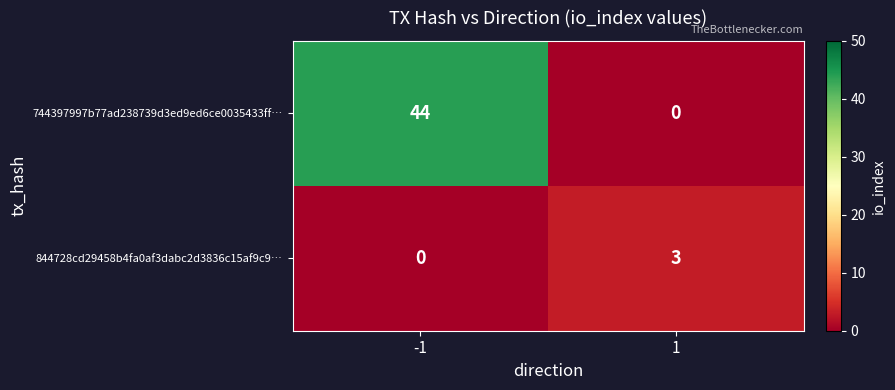

How many distinct data groups are displayed?

2